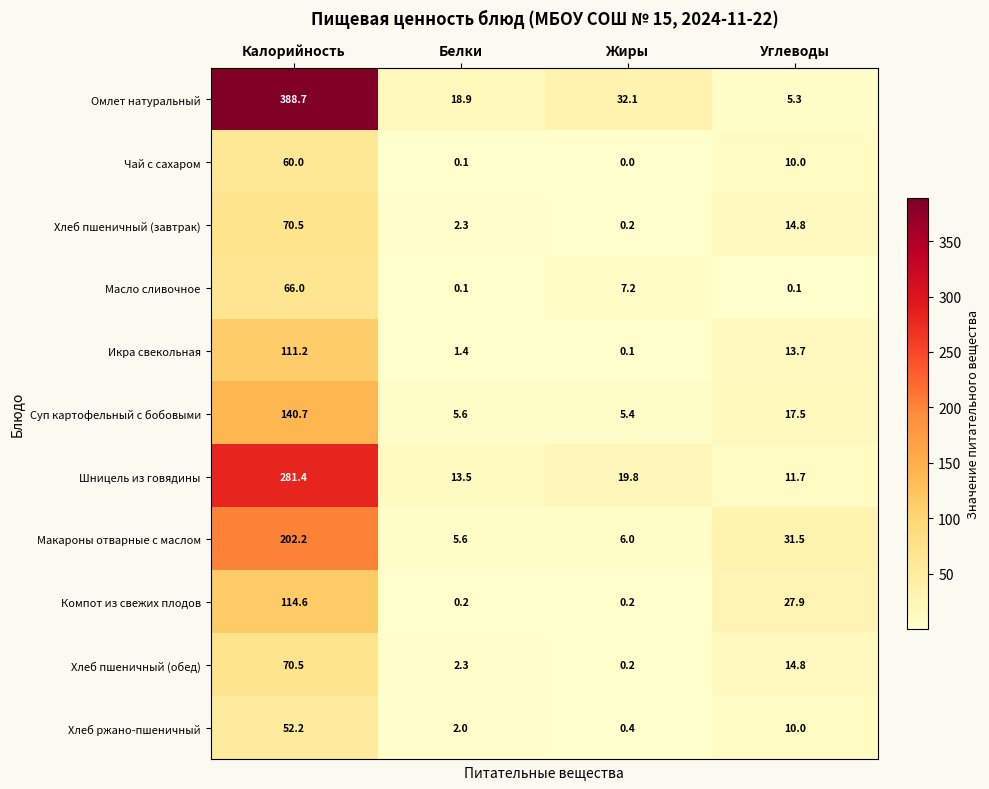

What is the sum of the Компот из свежих плодов values at Жиры and Углеводы?

28.1